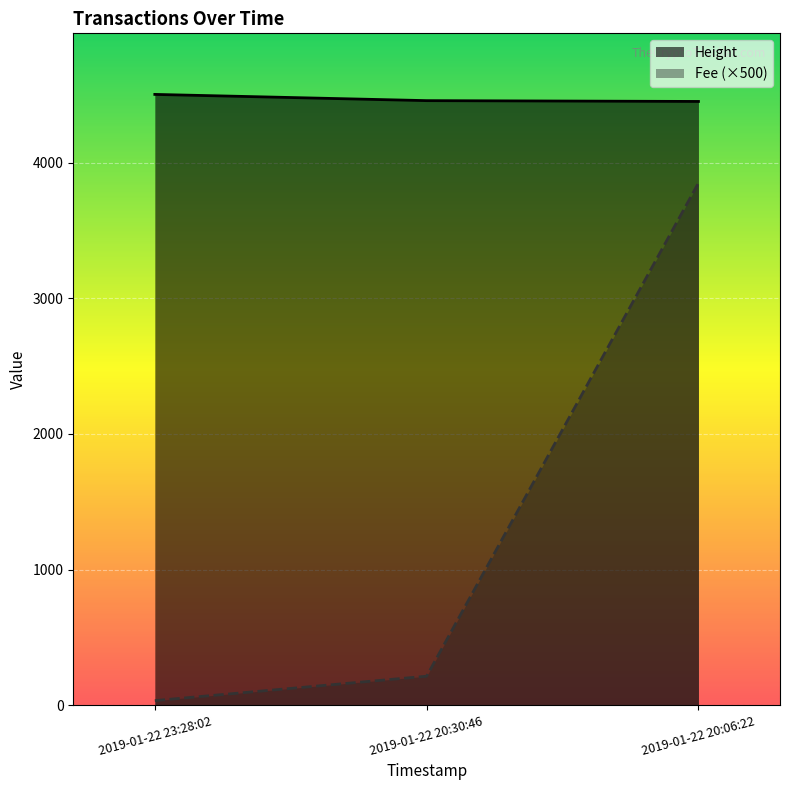

Which has a higher value, 2019-01-22 23:28:02 or 2019-01-22 20:30:46?

2019-01-22 23:28:02